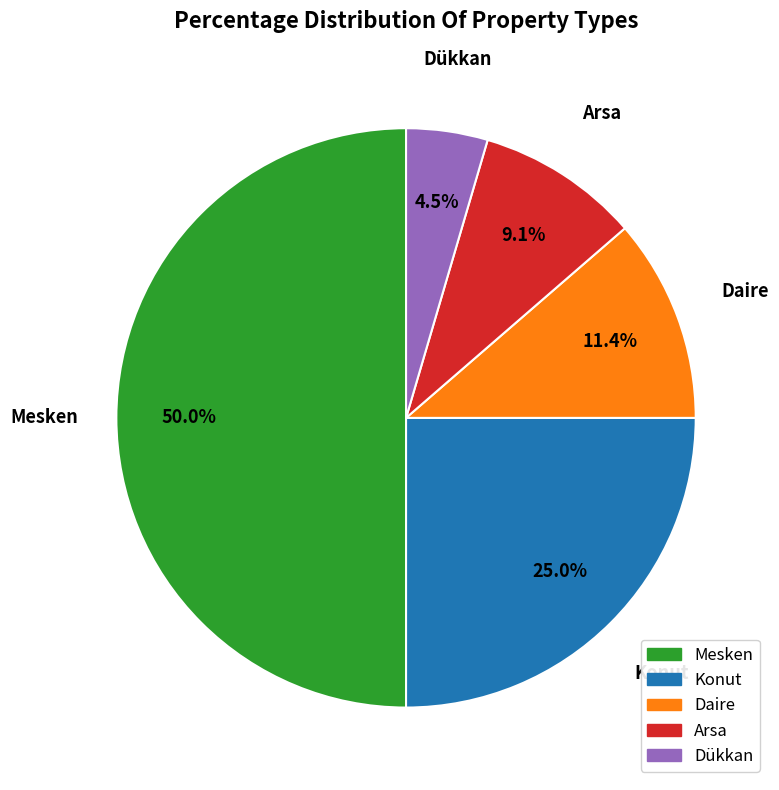

Rank the categories by value from highest to lowest.

Mesken, Konut, Daire, Arsa, Dükkan